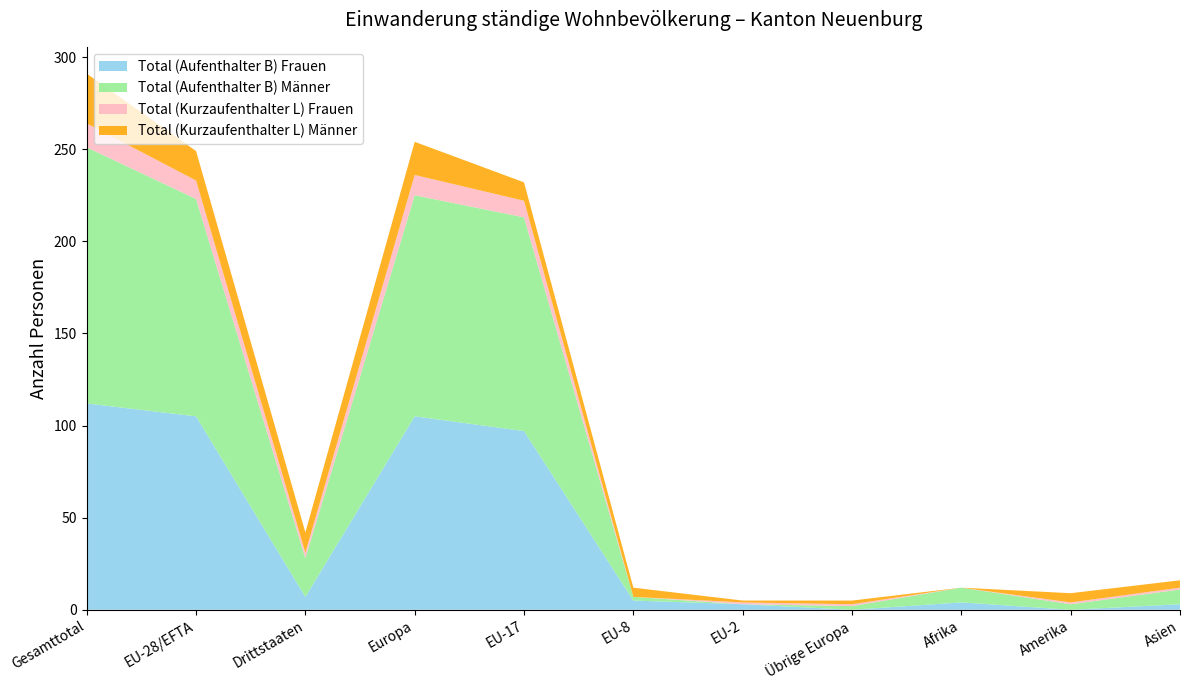

Where is Total (Aufenthalter B) Frauen nearest to the value 56?

EU-17